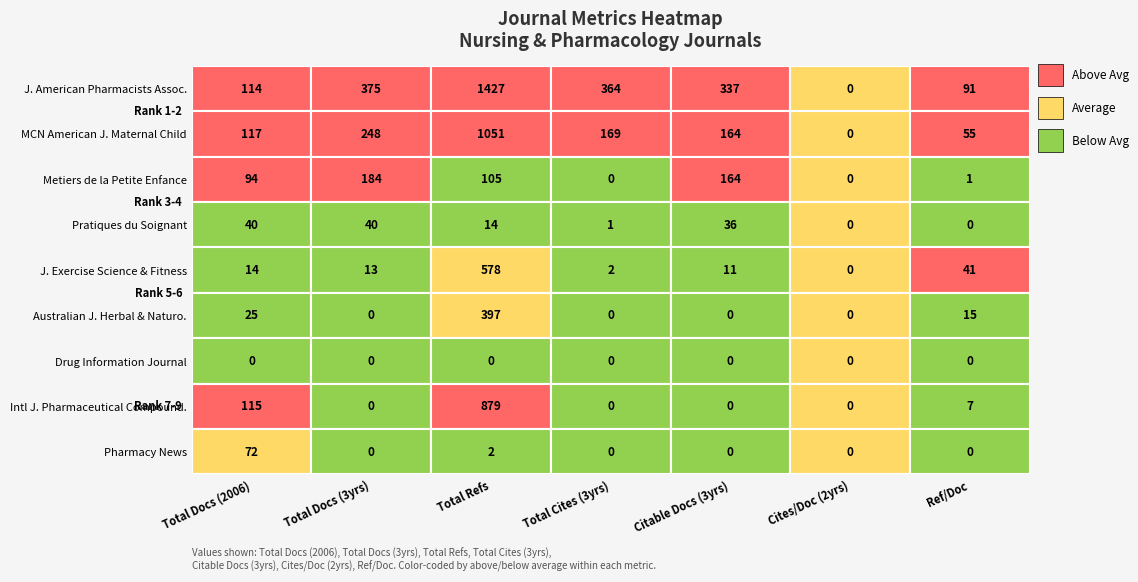

Reading left to right, extract all data points from this chart.

Journal of the American Pharmacists Association: 0=114	1=375	2=1427	3=364	4=337	5=0	6=91
MCN The American Journal of Maternal Child Nursing: 0=117	1=248	2=1051	3=169	4=164	5=0	6=55
Metiers de la Petite Enfance: 0=94	1=184	2=105	3=0	4=164	5=0	6=1
Pratiques du Soignant: 0=40	1=40	2=14	3=1	4=36	5=0	6=0
Journal of Exercise Science and Fitness: 0=14	1=13	2=578	3=2	4=11	5=0	6=41
Australian Journal of Herbal and Naturopathic Medicine: 0=25	1=0	2=397	3=0	4=0	5=0	6=15
Drug Information Journal: 0=0	1=0	2=0	3=0	4=0	5=0	6=0
International Journal of Pharmaceutical Compounding: 0=115	1=0	2=879	3=0	4=0	5=0	6=7
Pharmacy News: 0=72	1=0	2=2	3=0	4=0	5=0	6=0